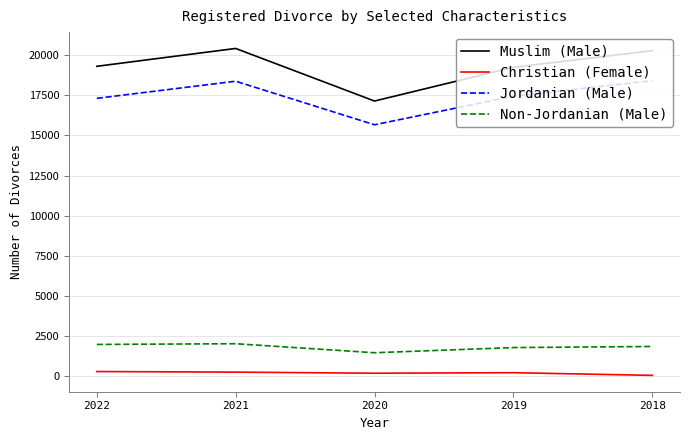

What is the difference between the second highest and second lowest values in the Muslim (Male) series?

1038